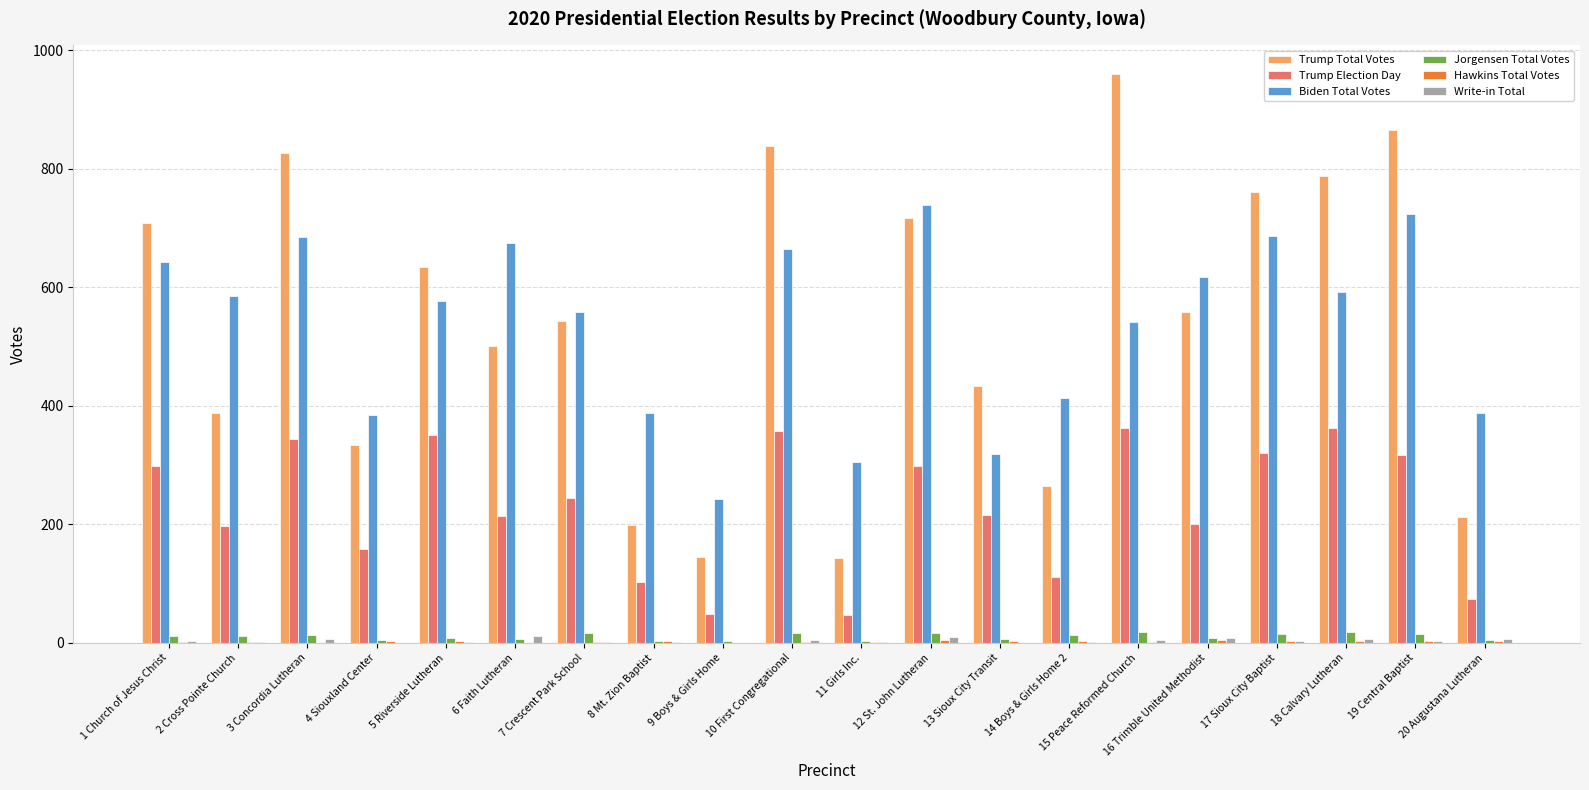

What is the maximum value shown in the chart?

960